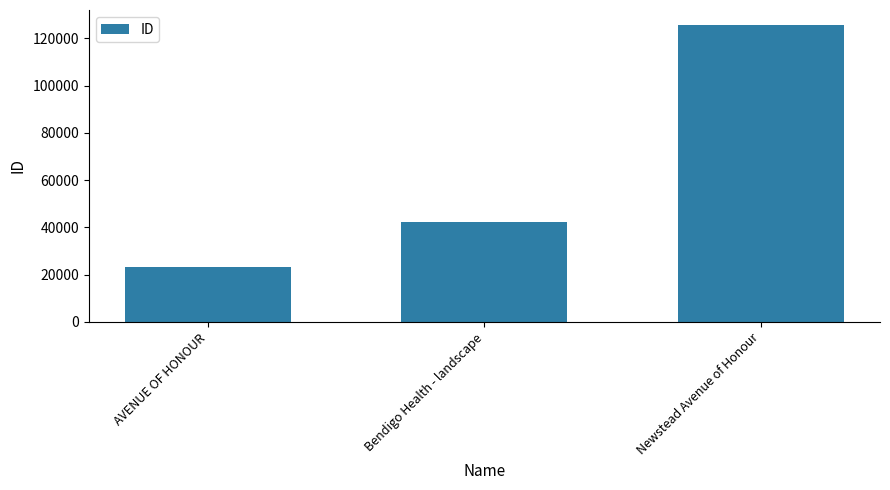

Reading right to left, transcribe all the data shown in this chart.

125732	42204	23357